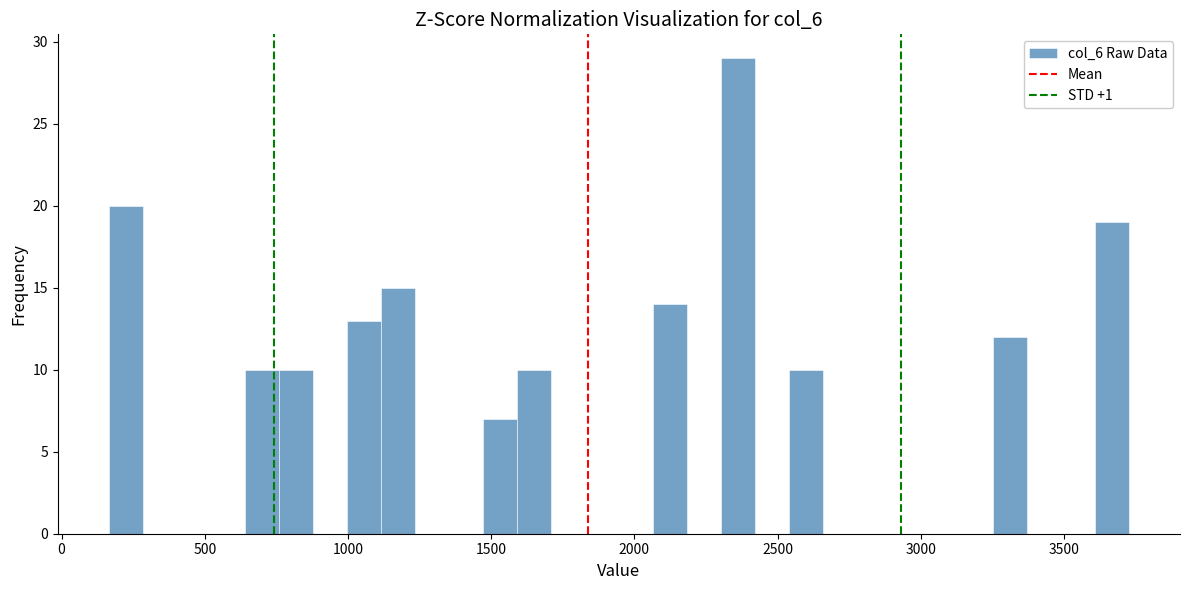

Around what value on the x-axis is the tallest bar? Give the approximate position of its centre, as read against the axis.

2350